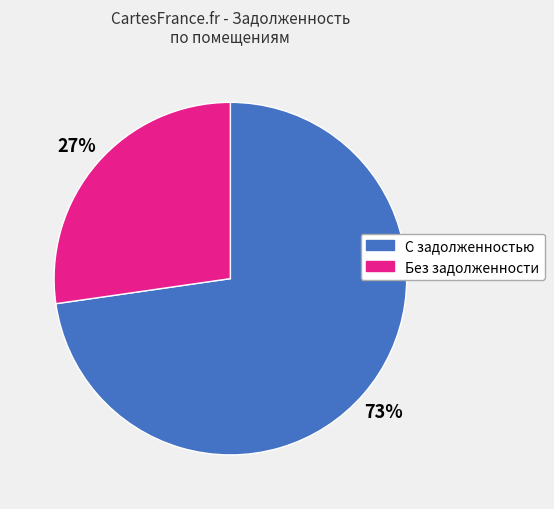

Is there any slice that represents more than half of the pie?

Yes